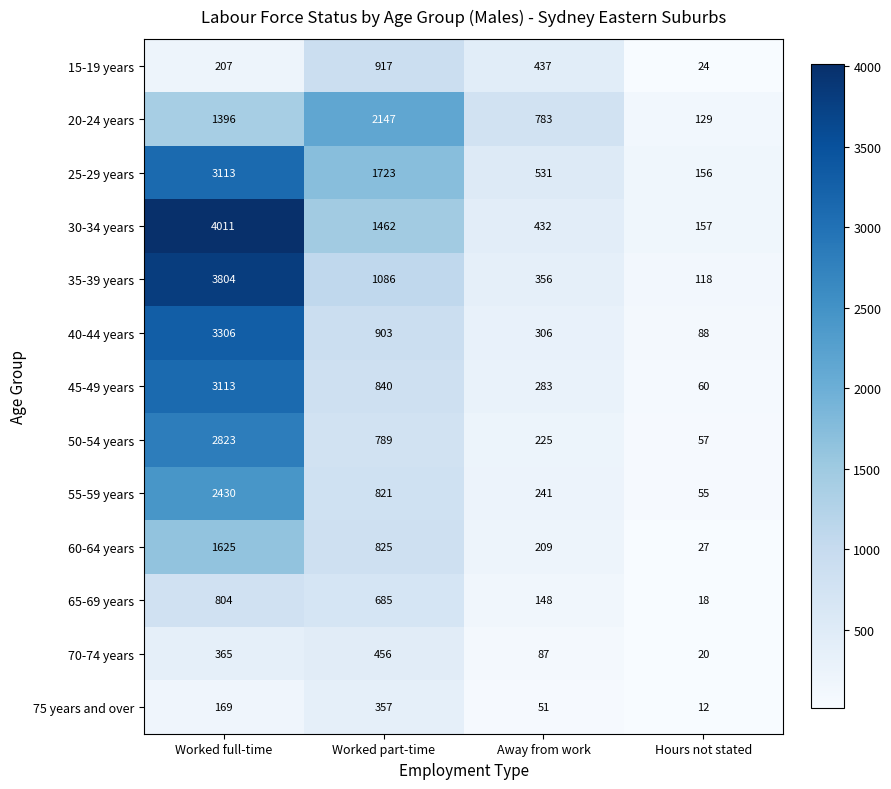

What value does the 20-24 years series have at Worked part-time, to the nearest 50?

2150